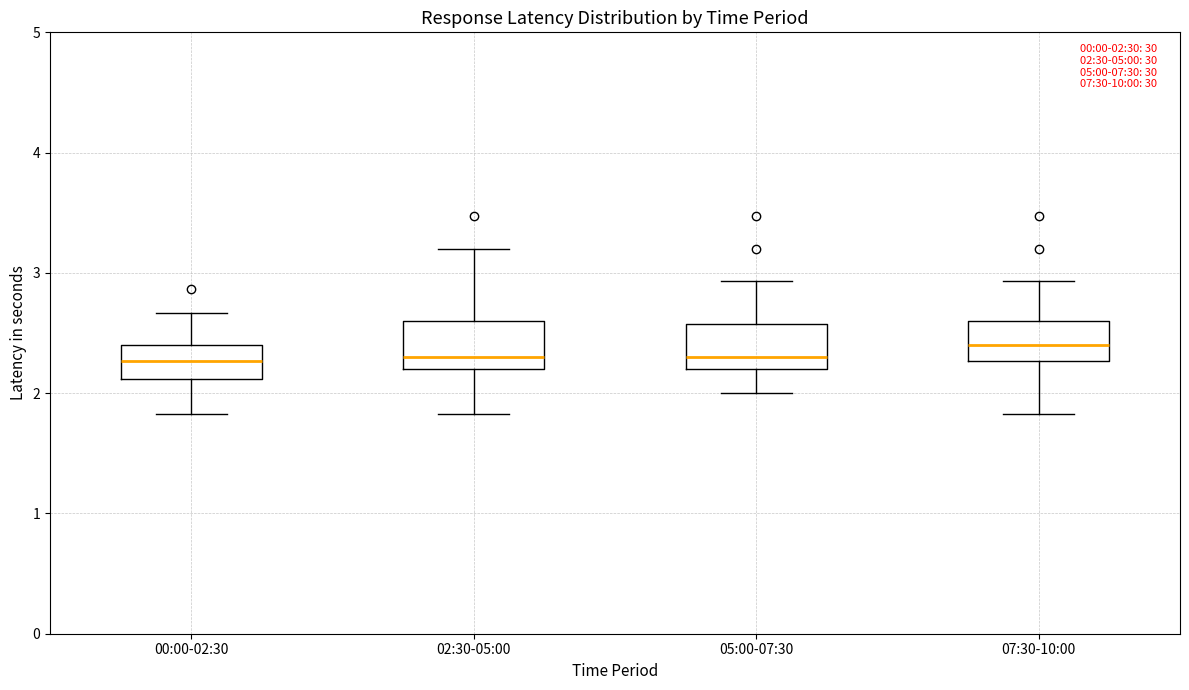

Which box has the highest median line?

07:30-10:00